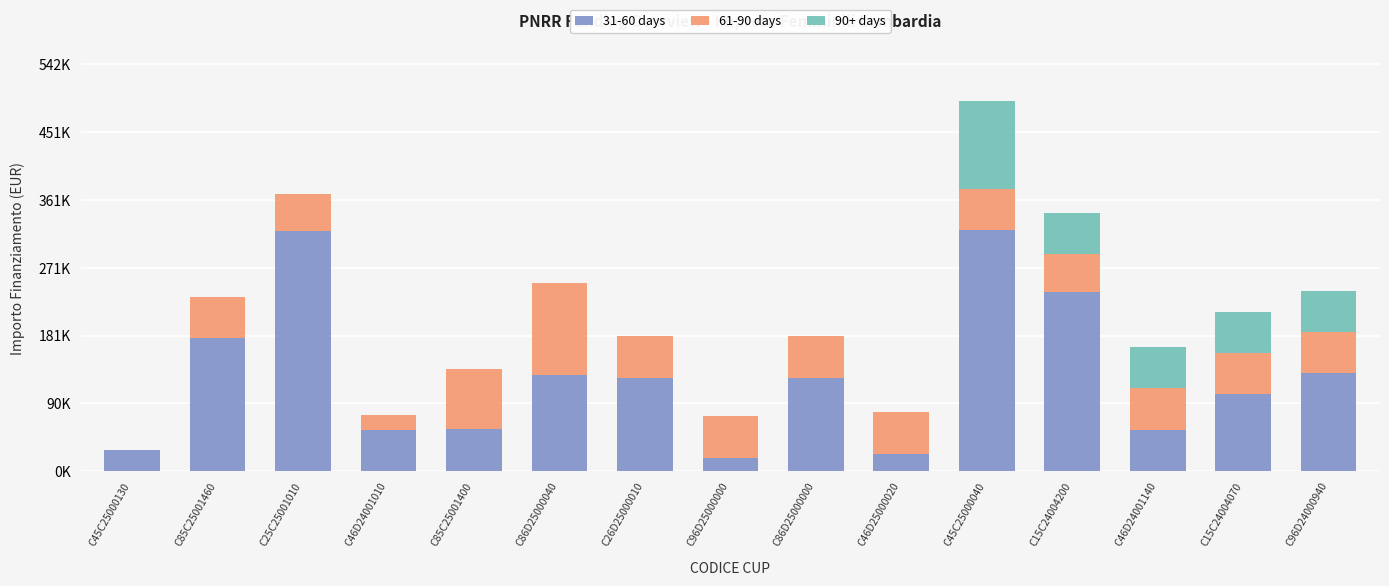

What is the difference between the second highest and minimum values in the 90+ days series?

55000.0